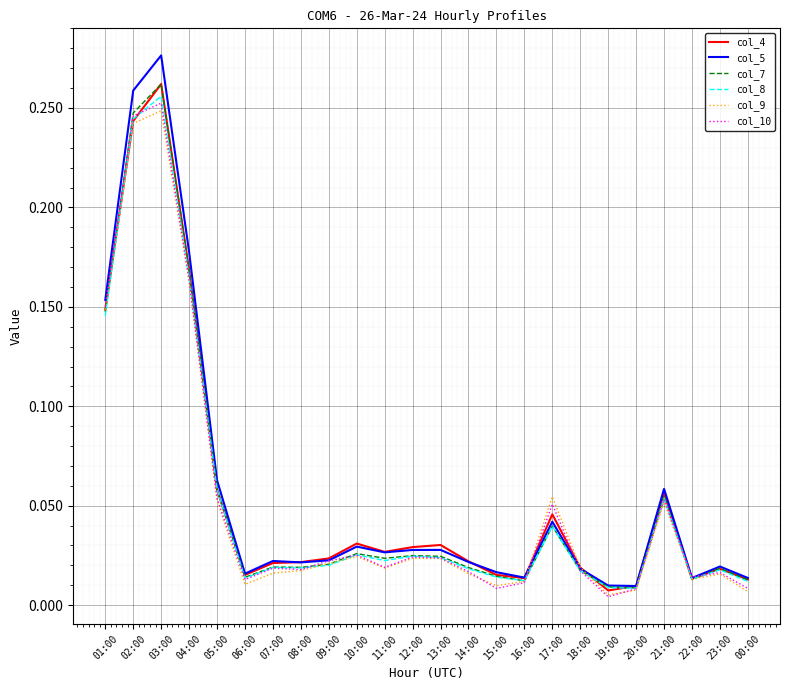

True or false: col_4 has a value of 0.1 at 10:00.

False